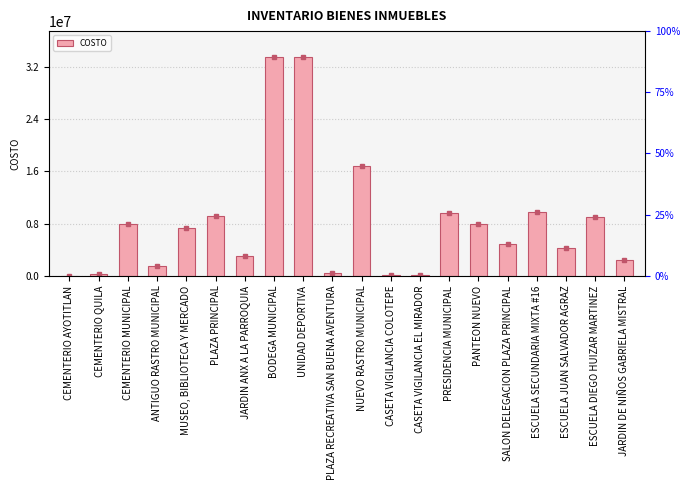

Reading left to right, what are all the values shown in this chart?

25000	200000	7997420	1565100	7239646	9128400	3064500	33450958	33450958	437000	16748085	190700	190700	9627400	7895220	4875300	9823800	4296800	8996905	2363450